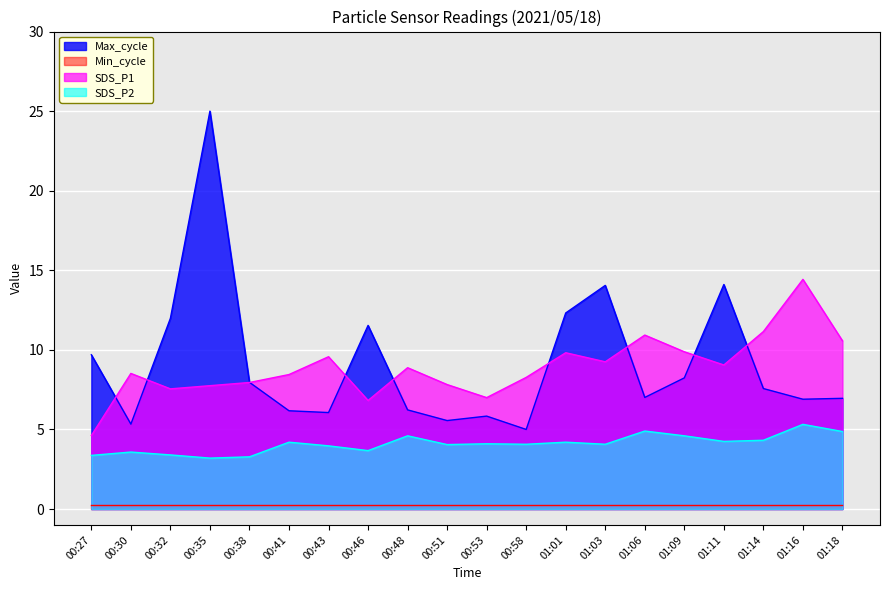

At which label does SDS_P1 first exceed 8?

00:30